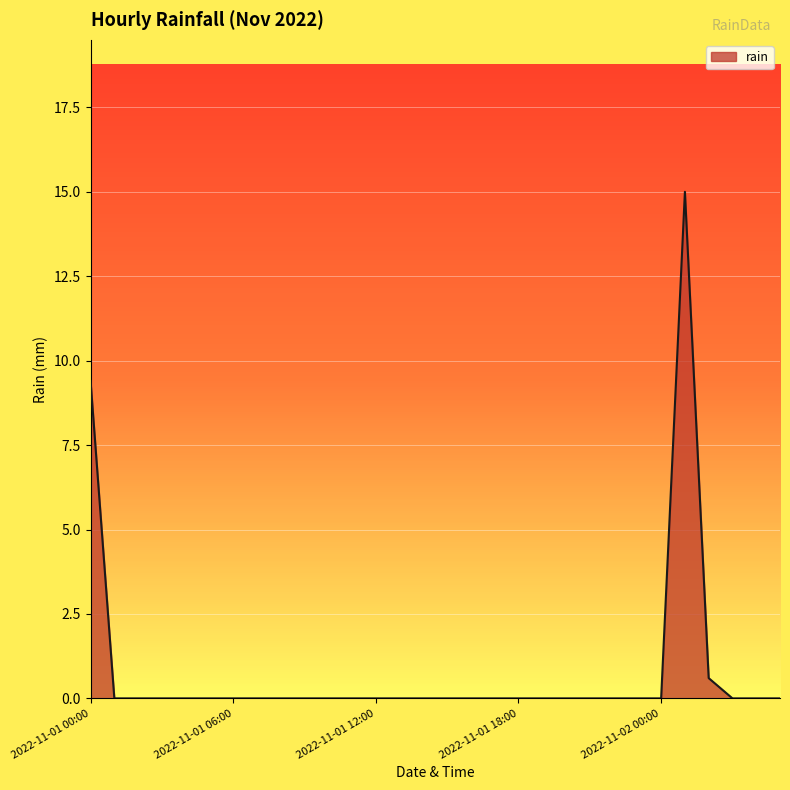

What is the maximum value shown in the chart?

15.0